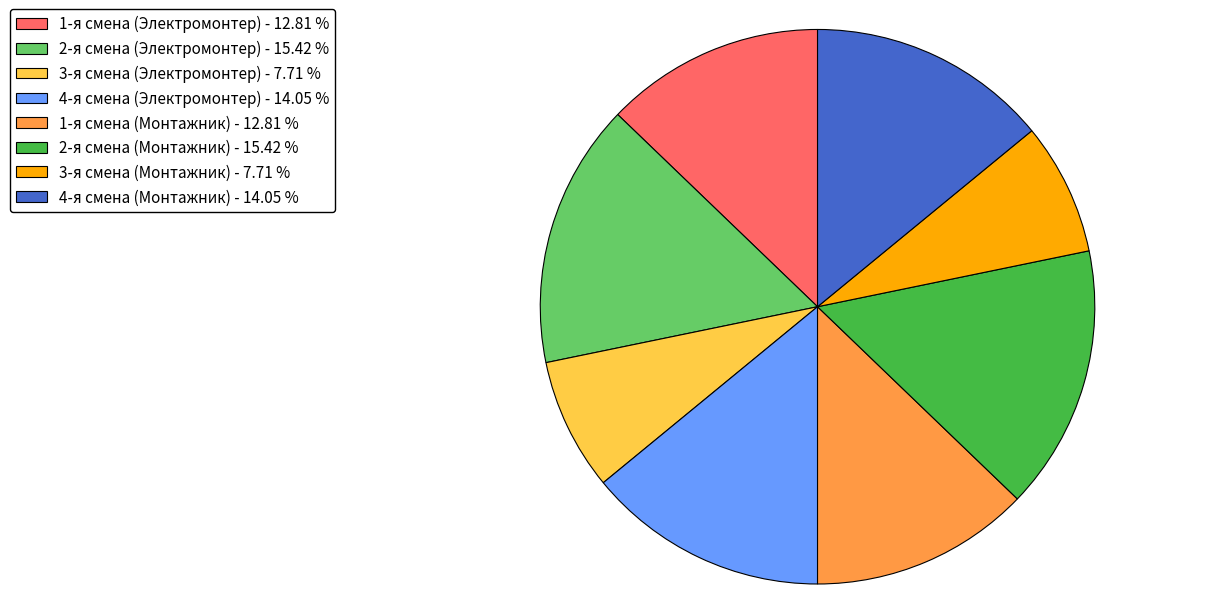

What is the ratio of the value at 3-я смена (Монтажник) - 7.71 % to the value at 4-я смена (Электромонтер) - 14.05 %?

0.5